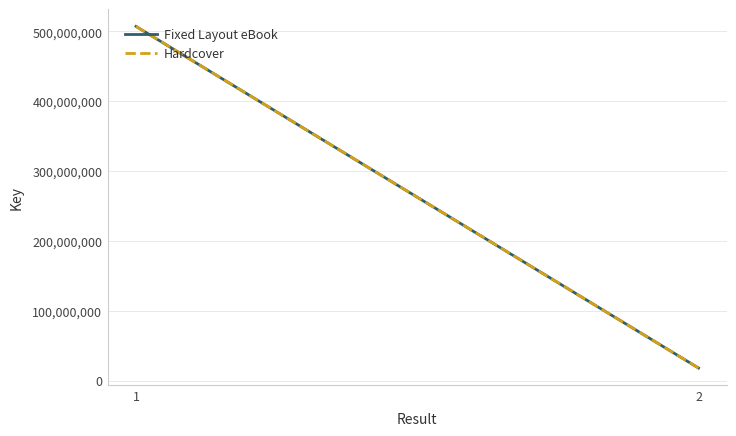

Rank the categories by Hardcover value from lowest to highest.

2, 1